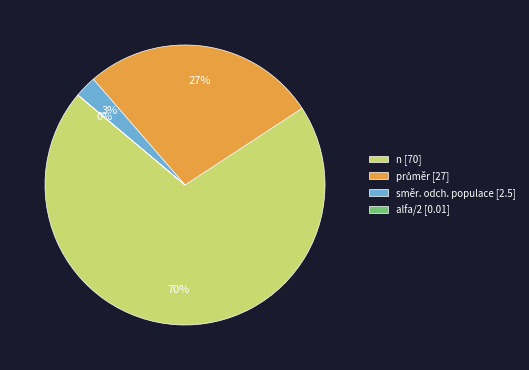

Which slice is the largest?

n